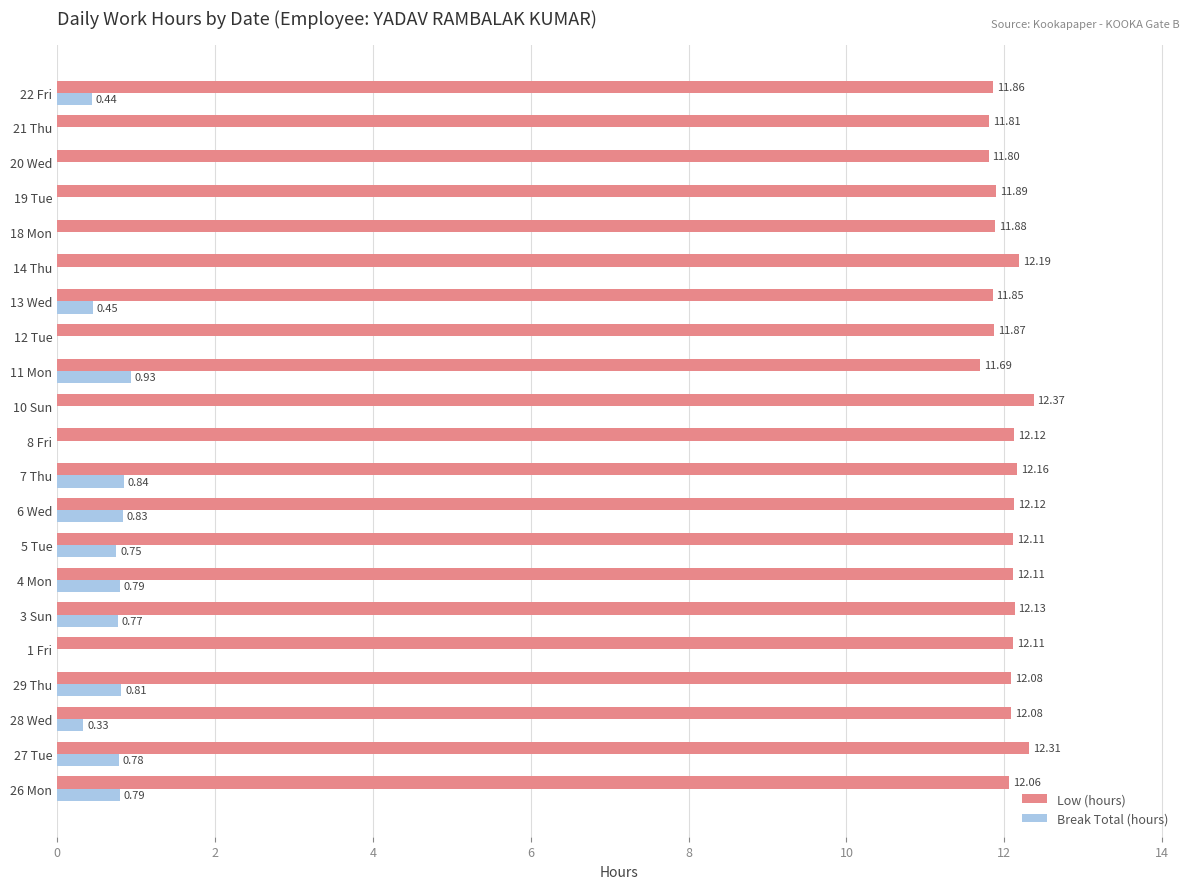

What is the sum of the Low (hours) values at 7 Thu and 12 Tue?

24.0